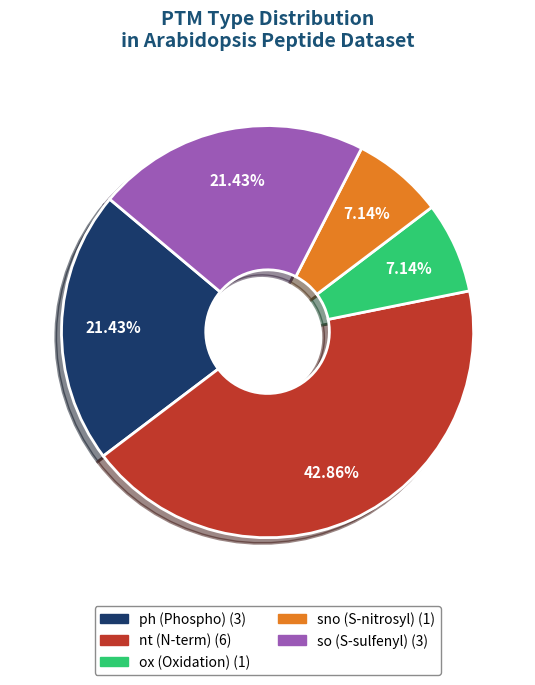

Does any single category account for the majority?

No